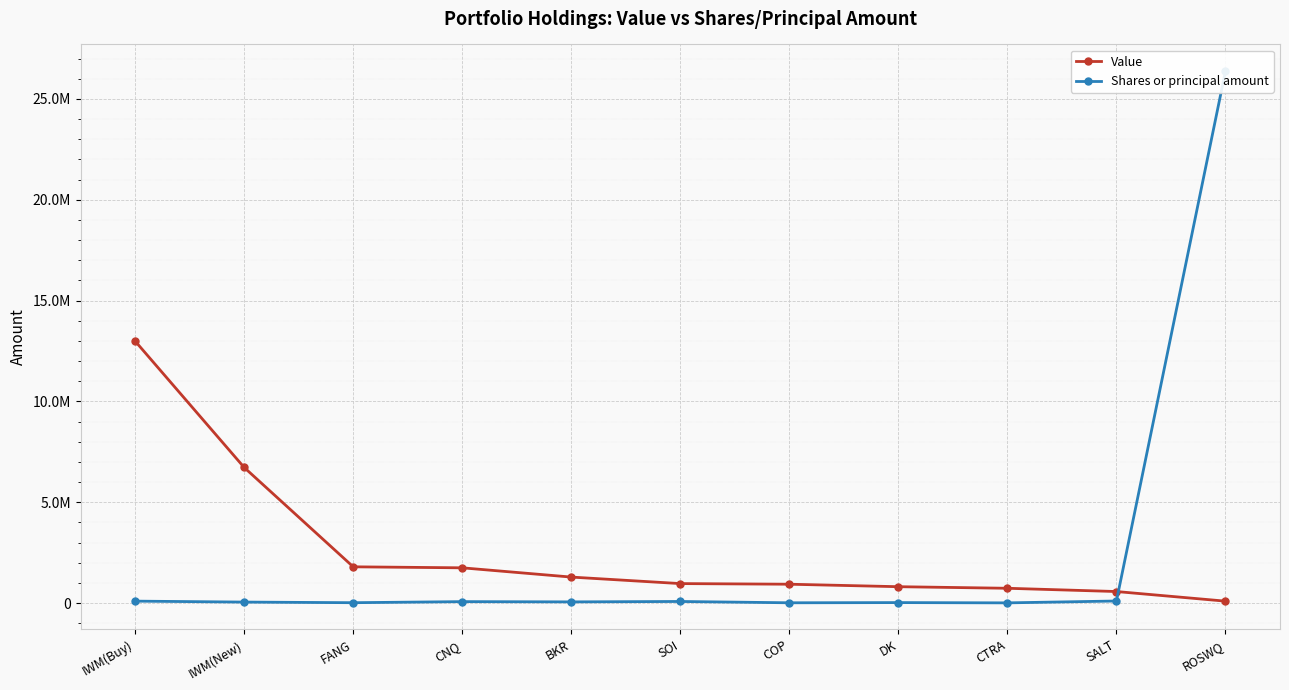

After their last crossing, which series has the higher values: Shares or principal amount or Value?

Shares or principal amount